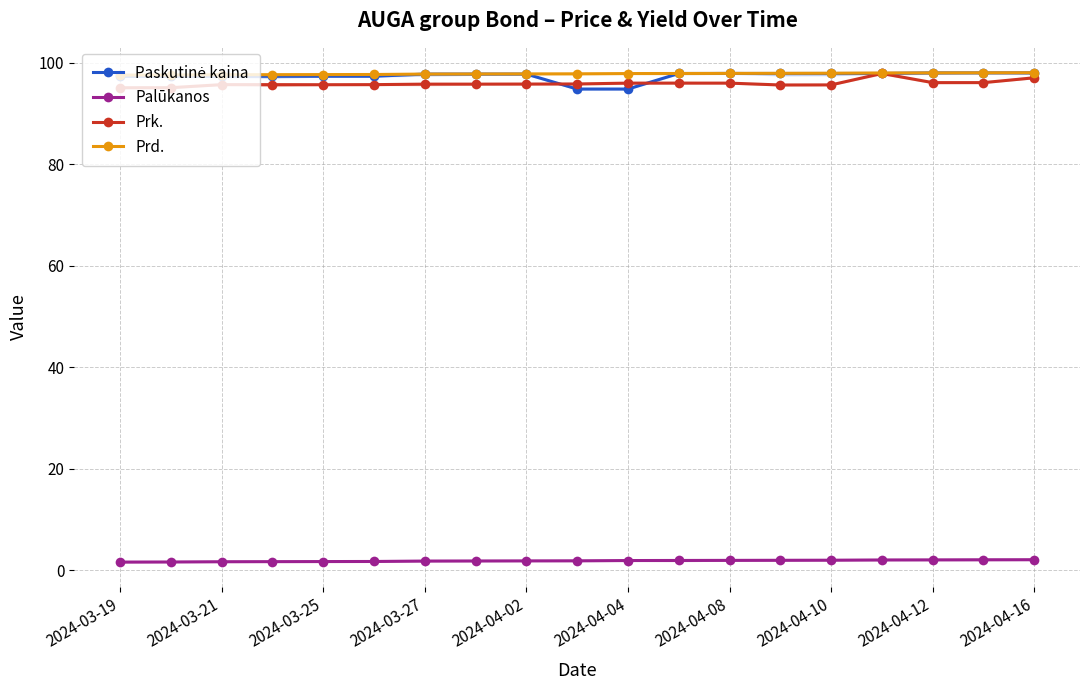

True or false: Paskutinė kaina and Prd. intersect in this chart.

False